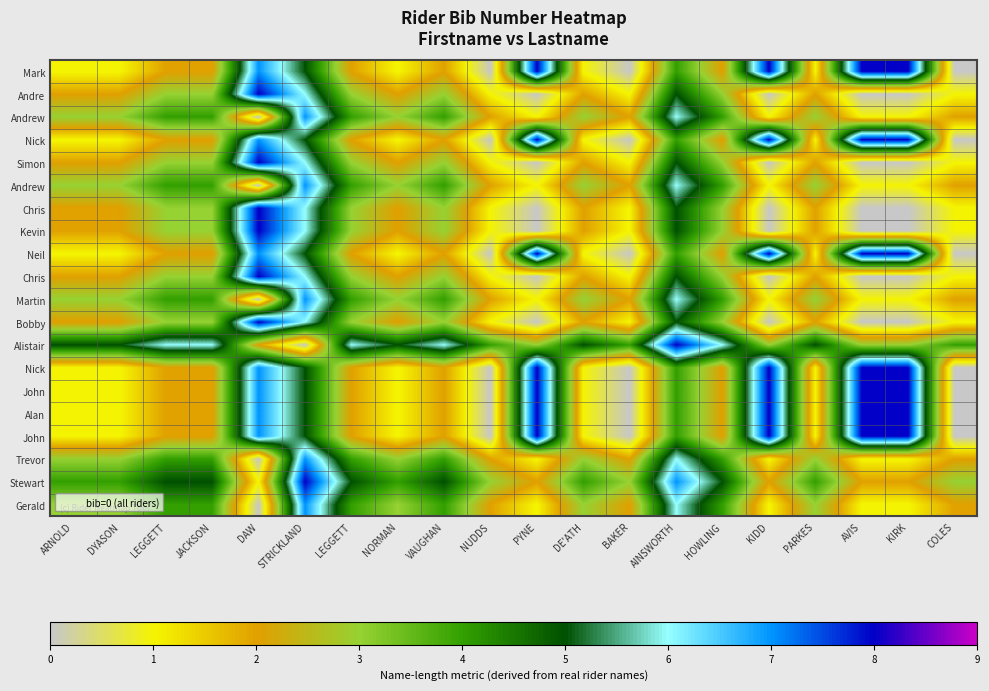

What is the difference between the highest and lowest values at LEGGETT?

4